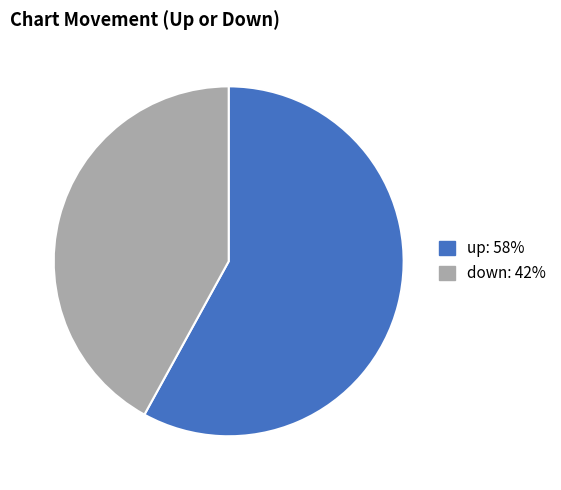

How many segments does this pie chart have?

2